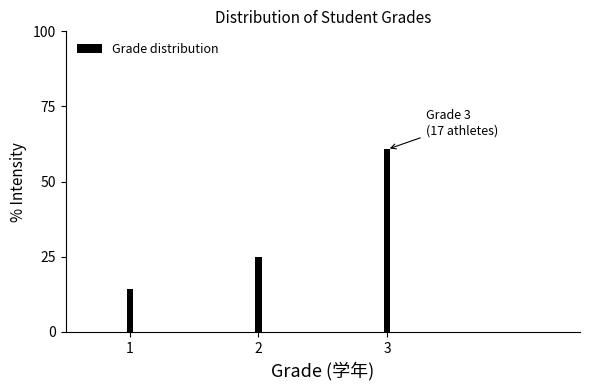

Reading left to right, list all the values displayed in this chart.

14.3	25.0	60.7